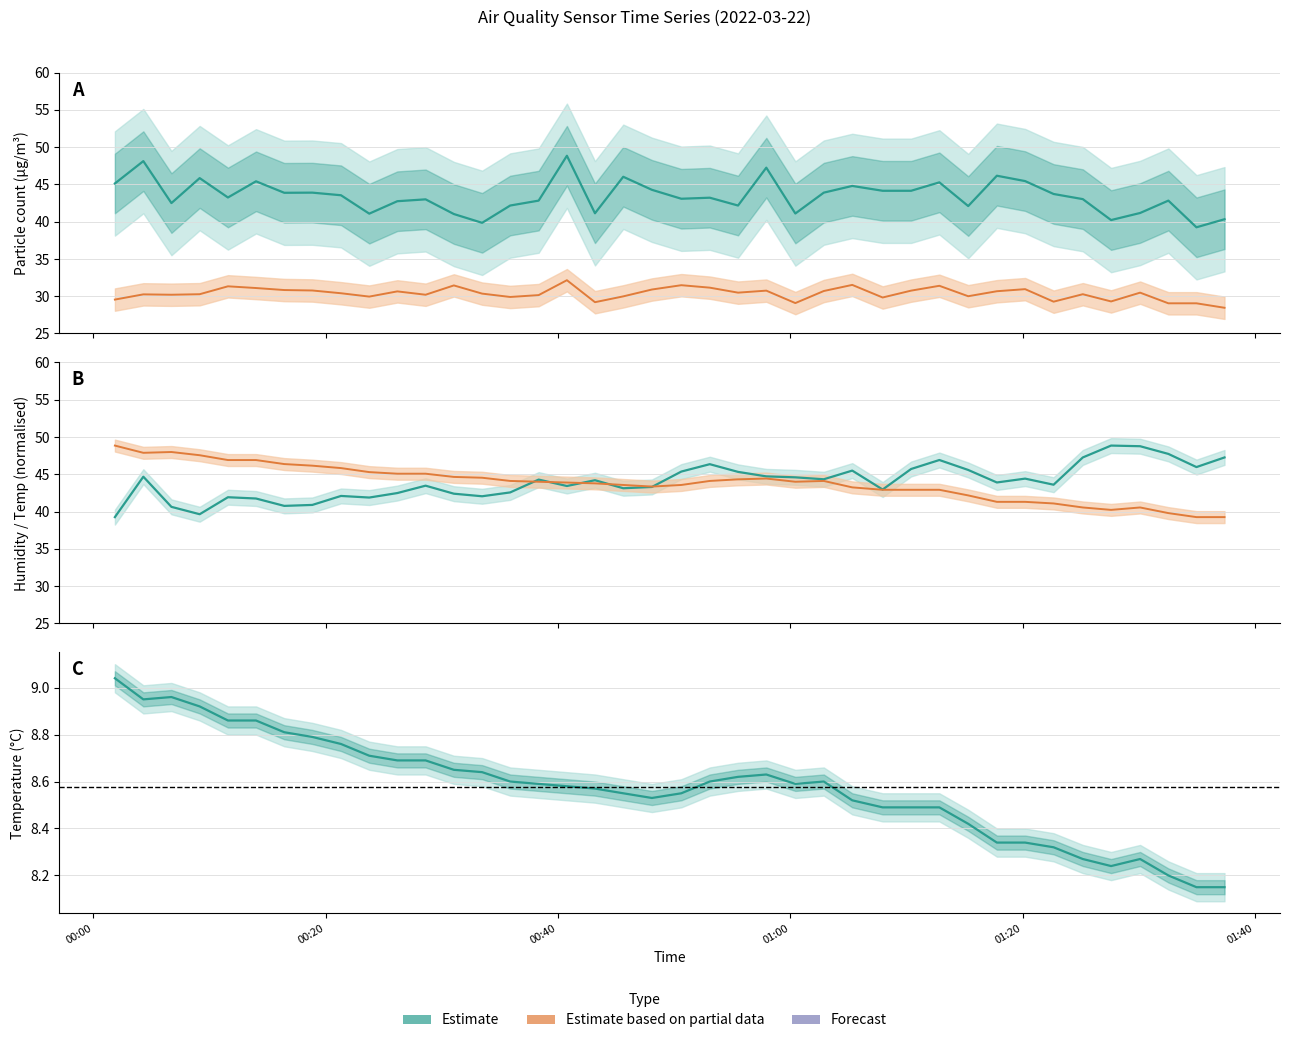

Which series has the largest range (max minus min)?

Estimate (SDS_P1)